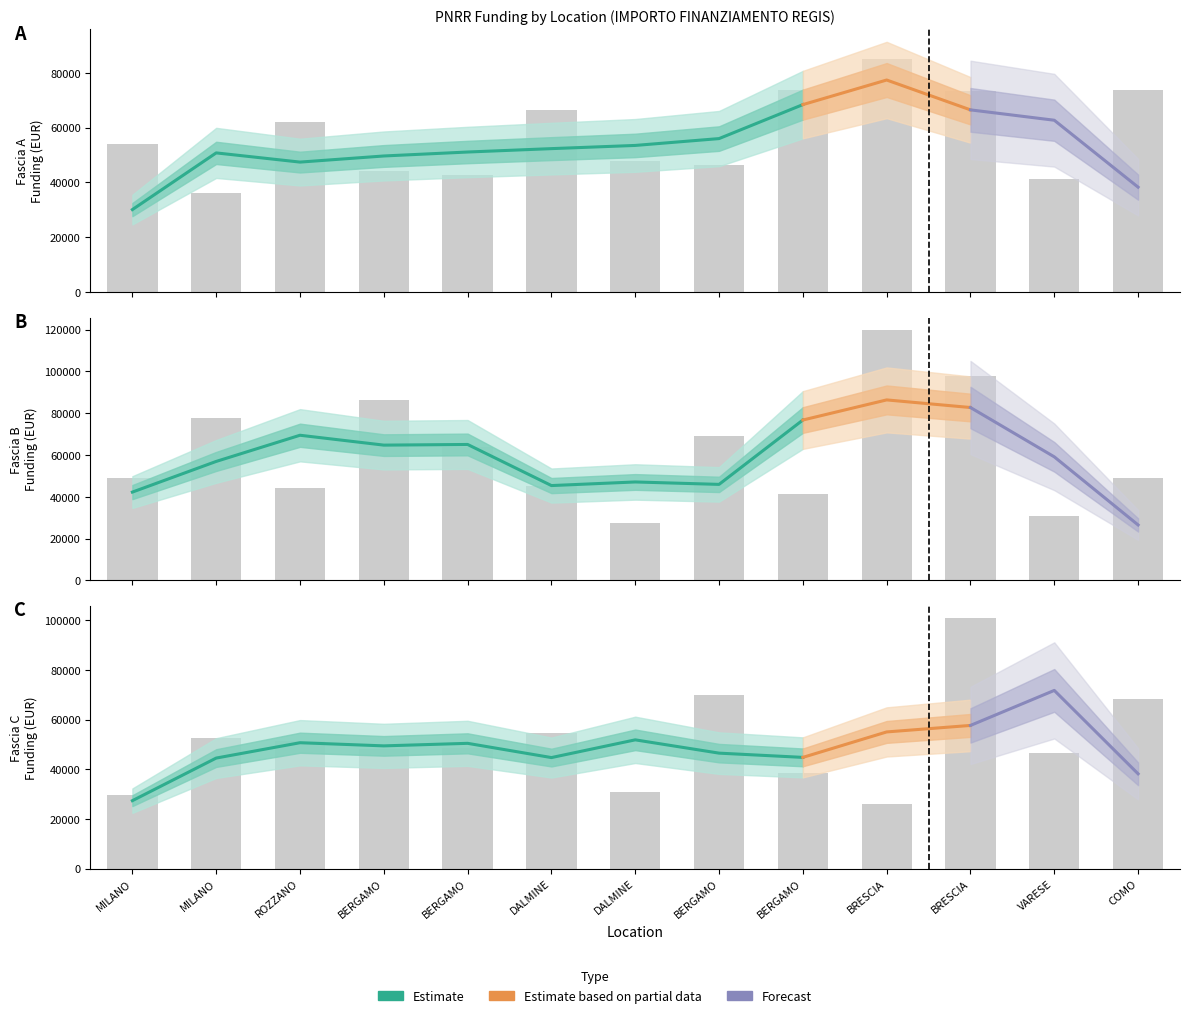

At which category does the chart reach its minimum across all series?

BRESCIA